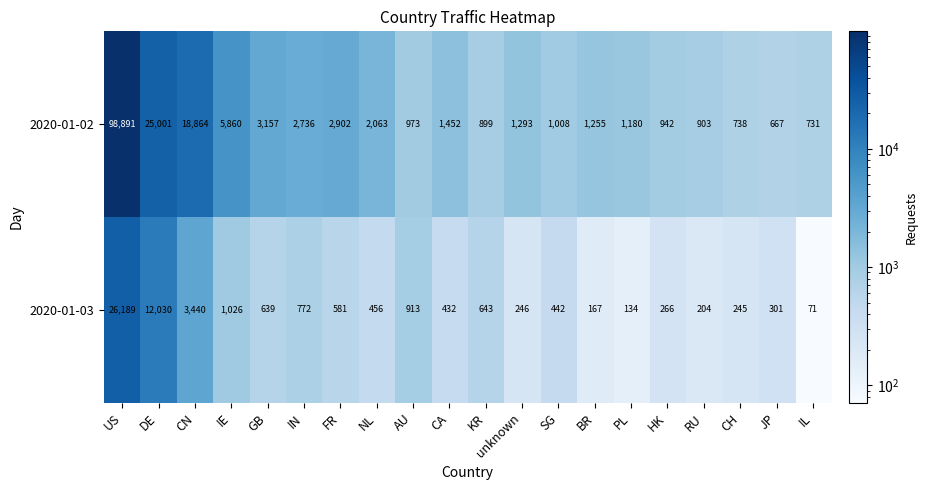

The 2020-01-03 series shows 643 at KR. True or false?

True